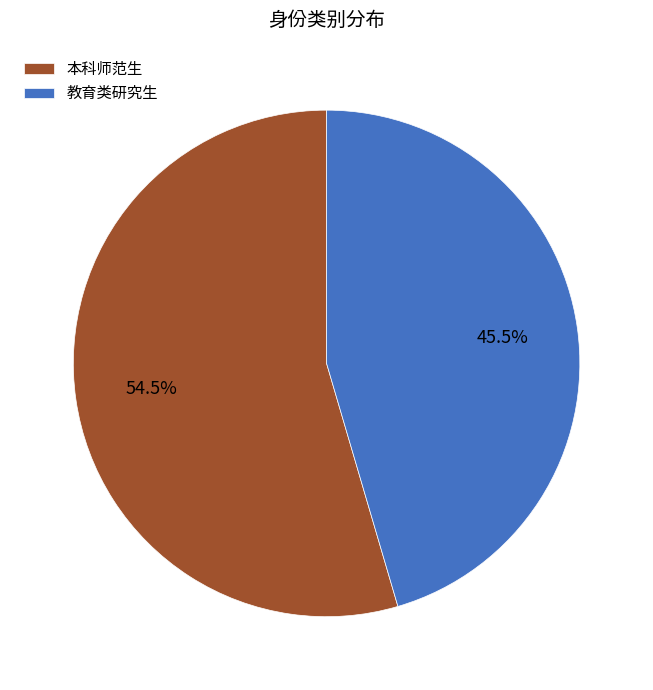

What is the ratio of the value at 本科师范生 to the value at 教育类研究生?

1.2